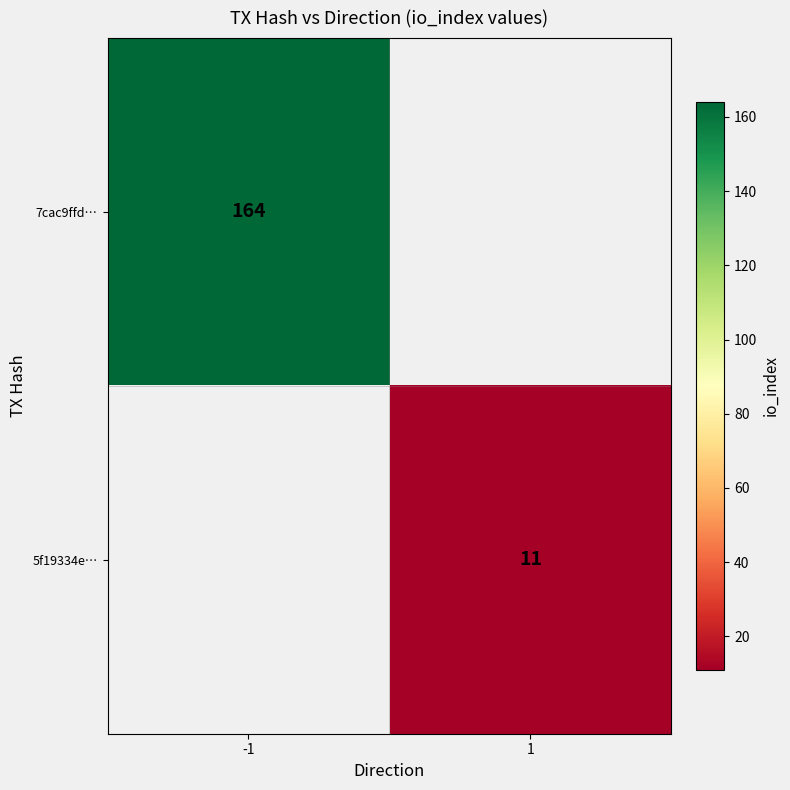

Which label corresponds to the largest value in the chart?

-1